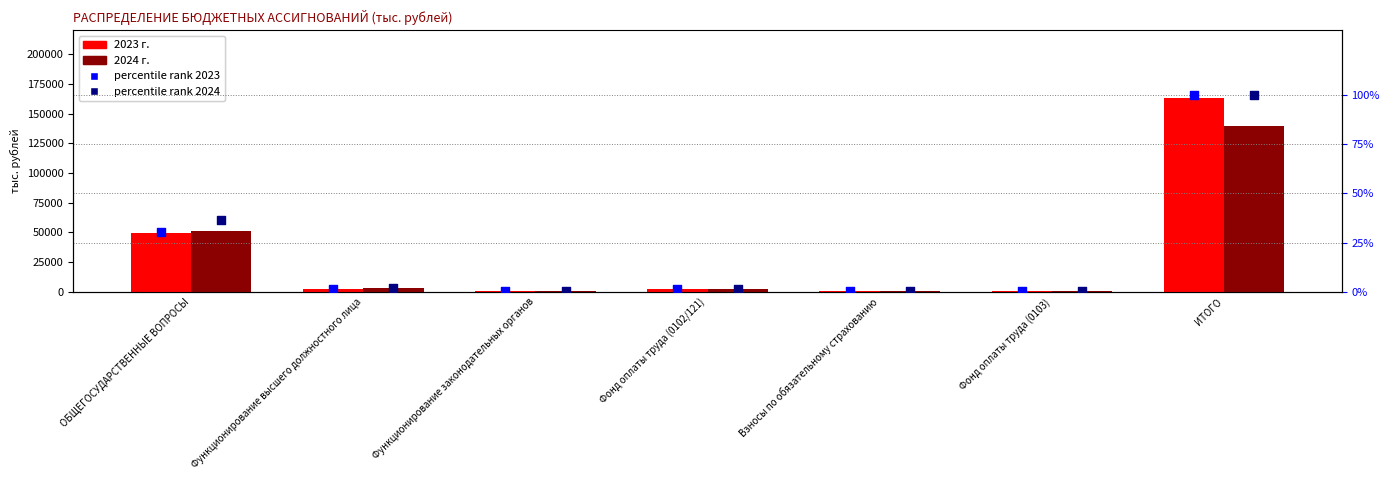

Which series contains the lowest Y value?

percentile rank 2023